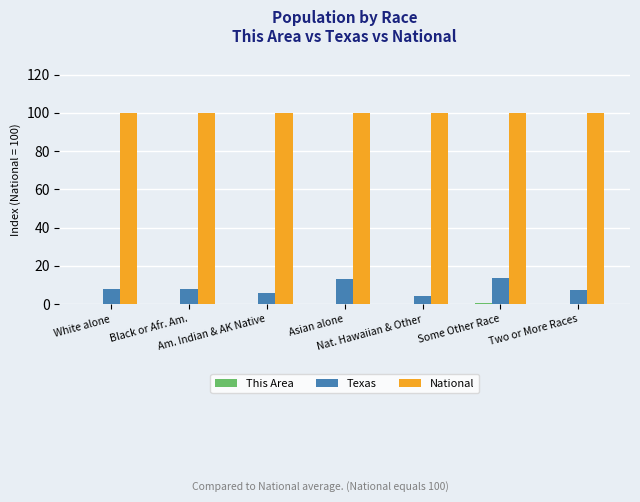

What is the highest value of the Texas series?

13.8